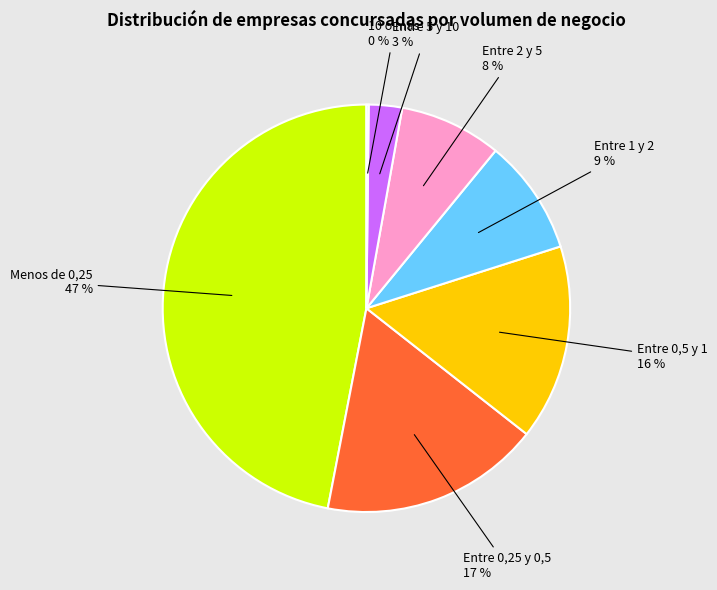

To the nearest percent, what is the difference between the largest and smallest slice percentages?

47%